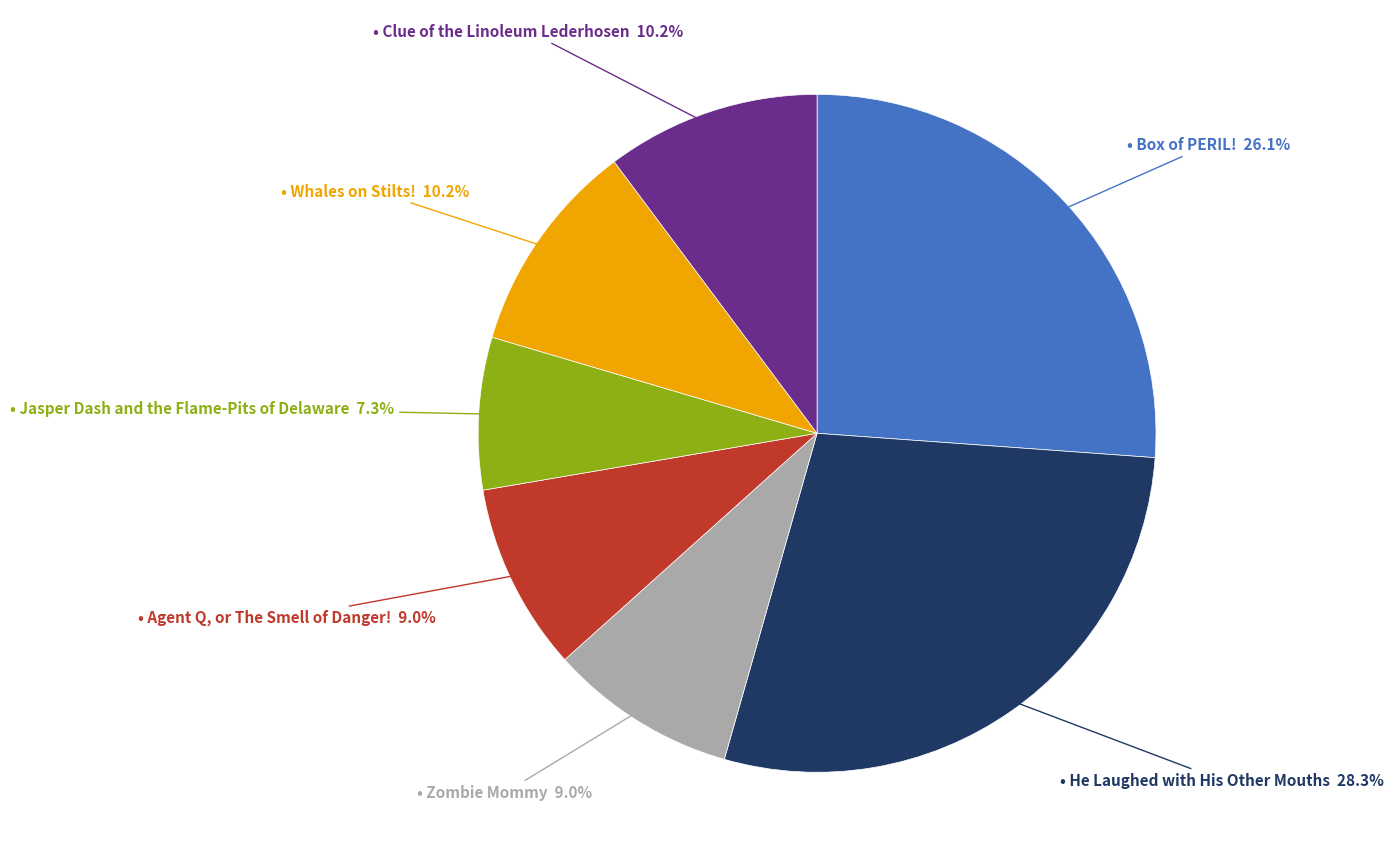

Is there any slice that represents more than half of the pie?

No